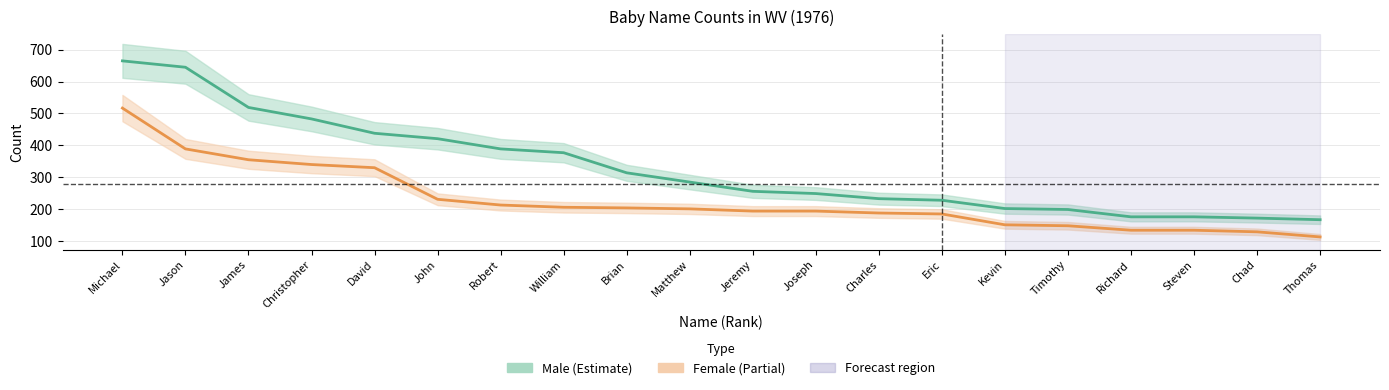

Which label corresponds to the largest value in the chart?

Michael